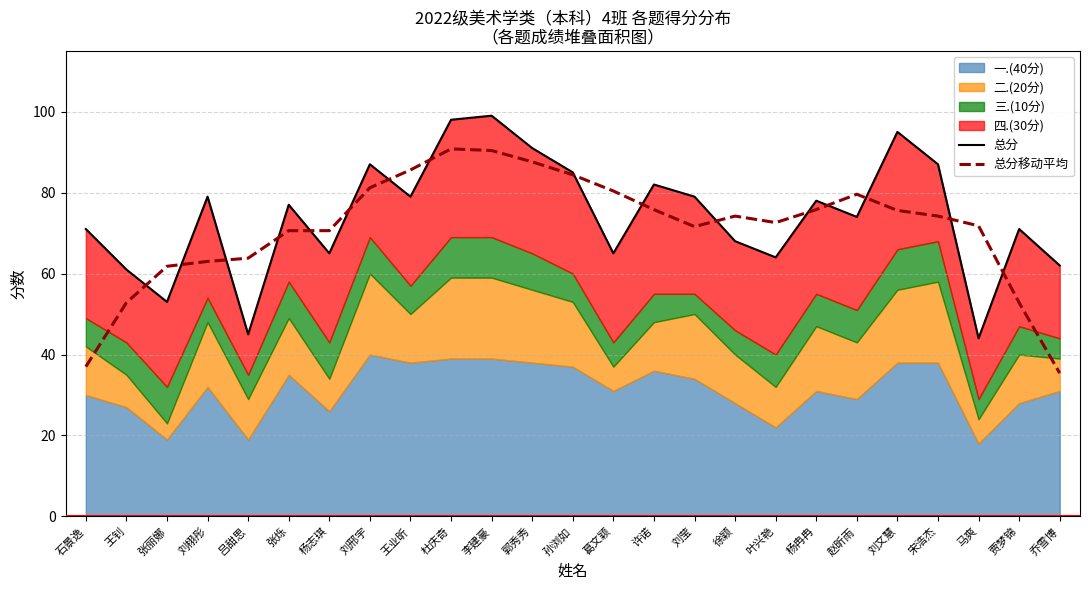

After their last crossing, which series has the higher values: 总分移动平均 or 总分?

总分